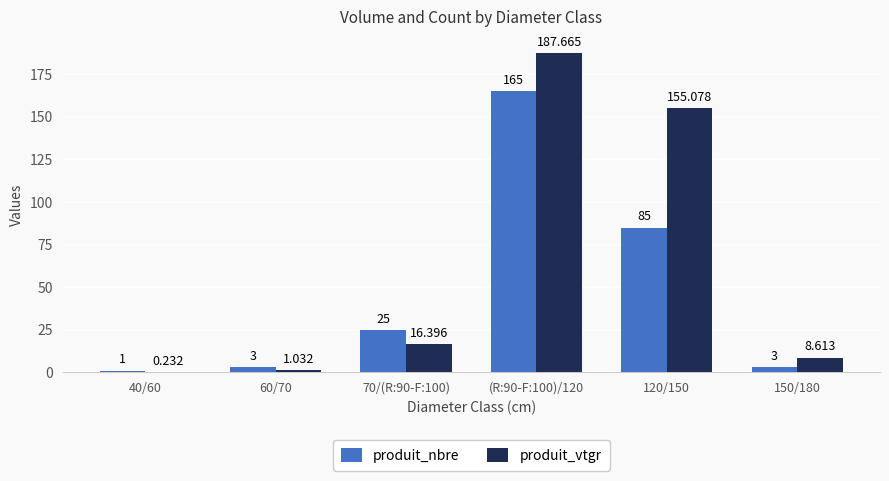

What are all the series names shown in the legend?

produit_nbre, produit_vtgr